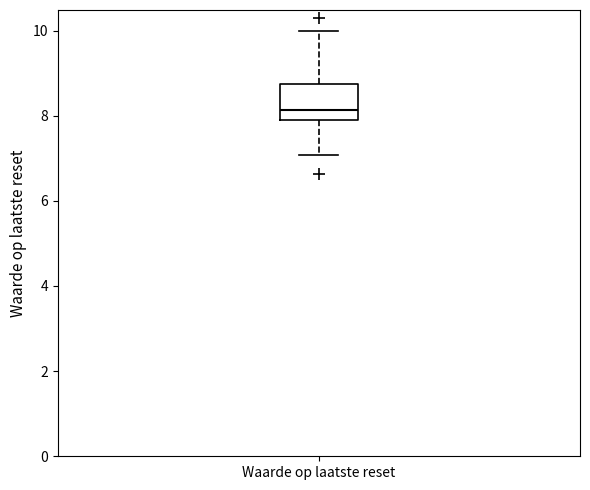

Where is the upper edge of the box for Waarde op laatste reset on the y-axis? The values are not printed on the chart, so give them approximately, as read against the axis.

8.8